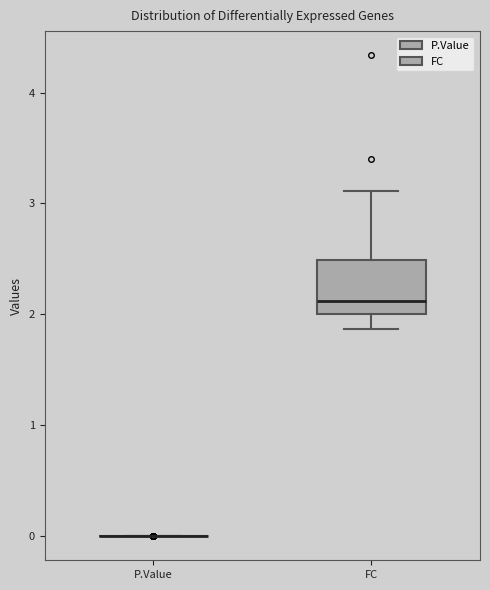

Reading left to right, transcribe this box plot: for each box, give where its median line is, the range the box spans, and where its two whiskers end, as read against the y-axis. The values are not printed on the chart, so give them approximately, as read against the axis.

P.Value: box collapsed to a line at 0.0, whiskers 0.0 to 0.0
FC: median 2.1, box 2.0 to 2.5, whiskers 1.9 to 3.1